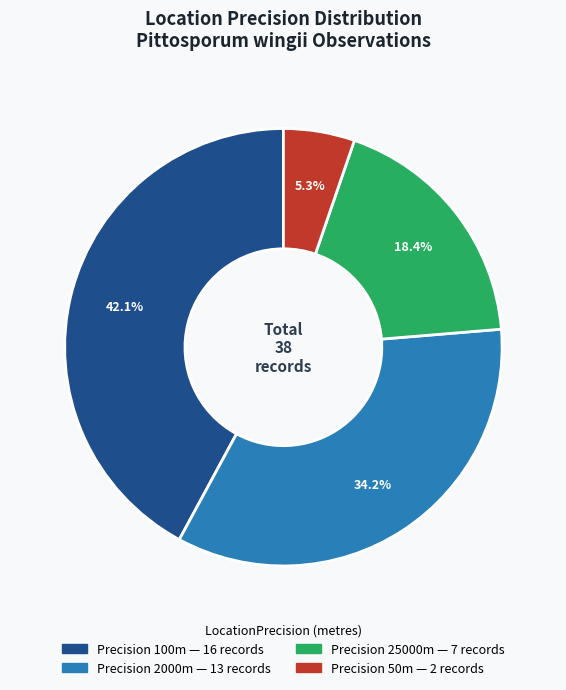

To the nearest percent, what is the average slice percentage?

25%